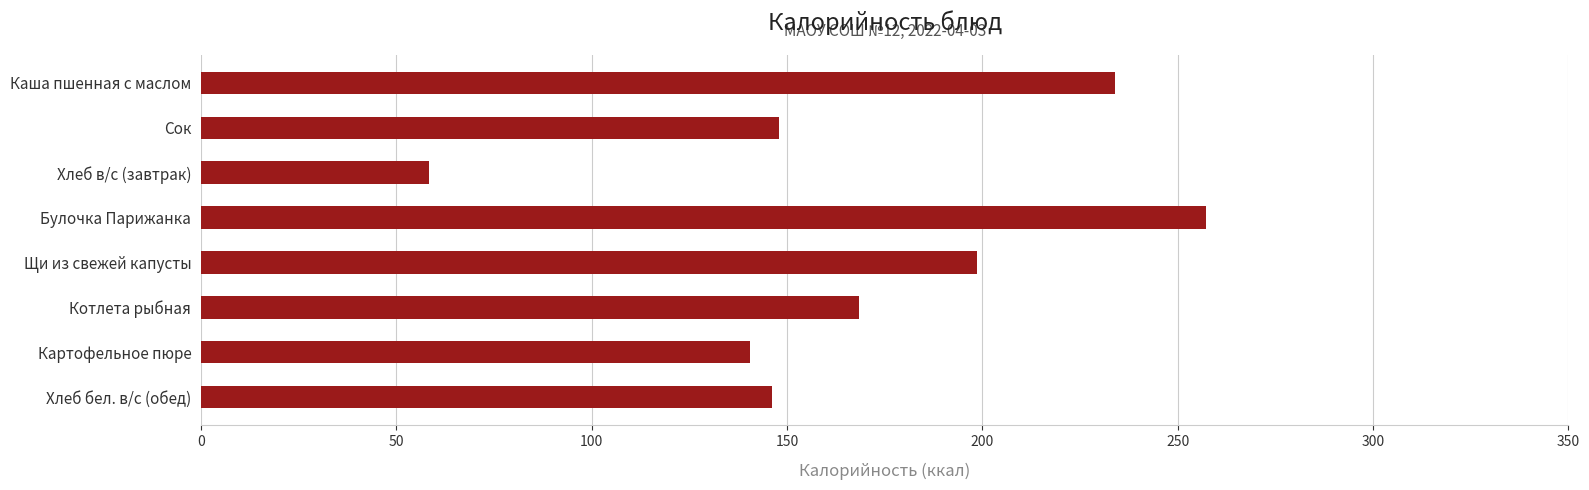

Which has a higher value, Каша пшенная с маслом or Картофельное пюре?

Каша пшенная с маслом